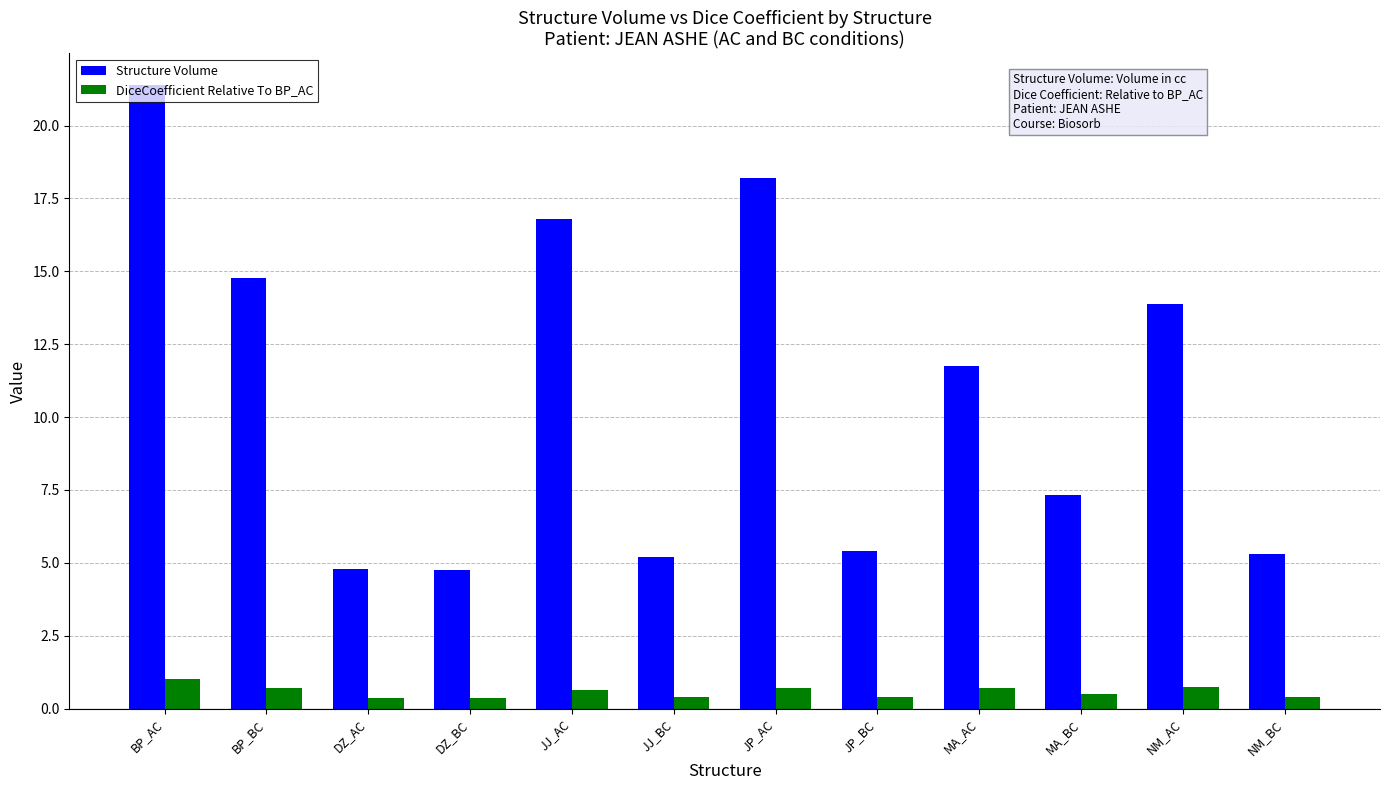

Rank the series by their average value, from lowest to highest.

DiceCoefficient Relative To BP_AC, Structure Volume